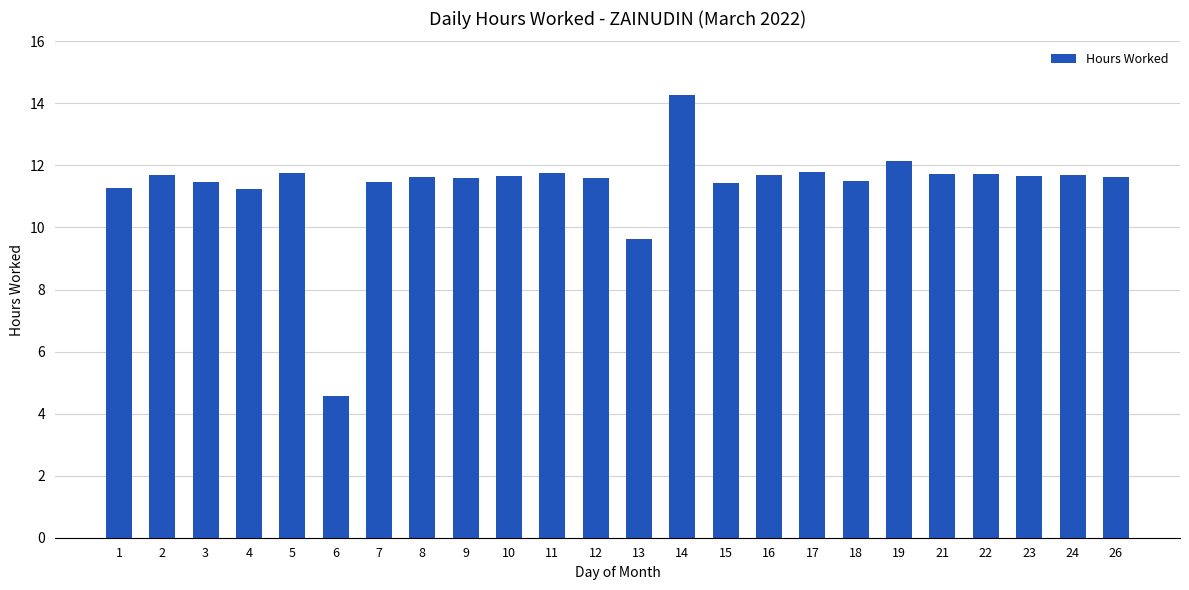

What is the average value?

11.4